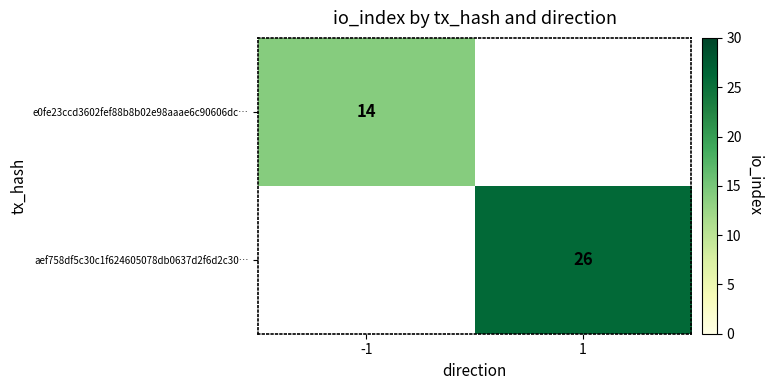

At how many categories does at least one series exceed 16?

1